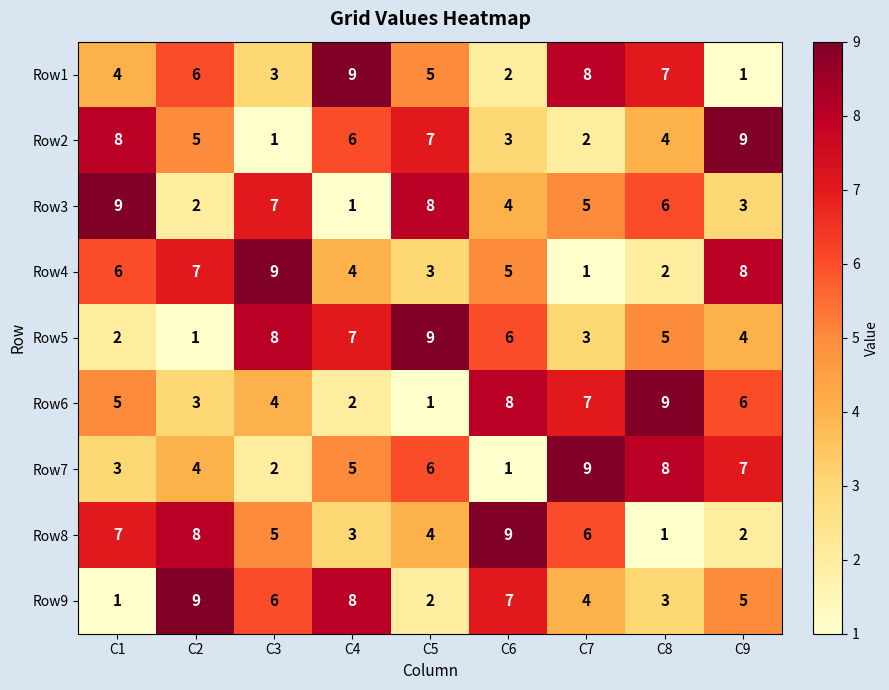

What is the sum of the Row9 values at C3 and C7?

10